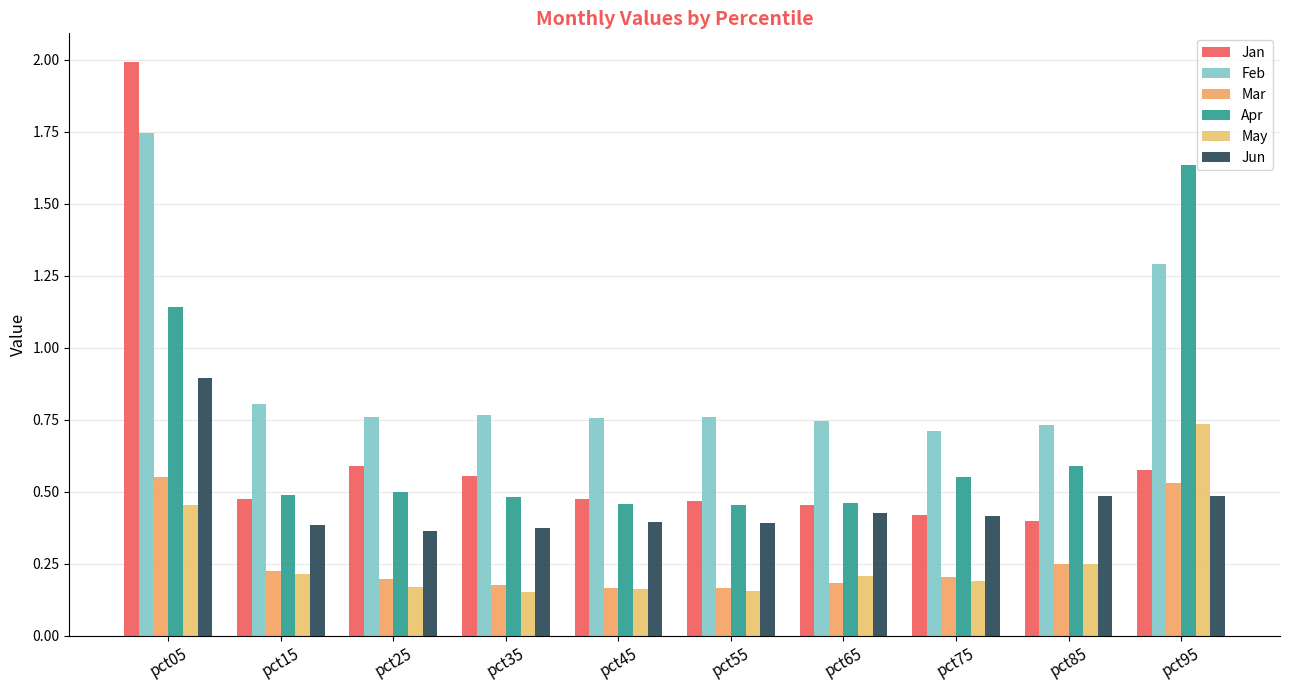

Where is Jun nearest to the value 0?

pct25